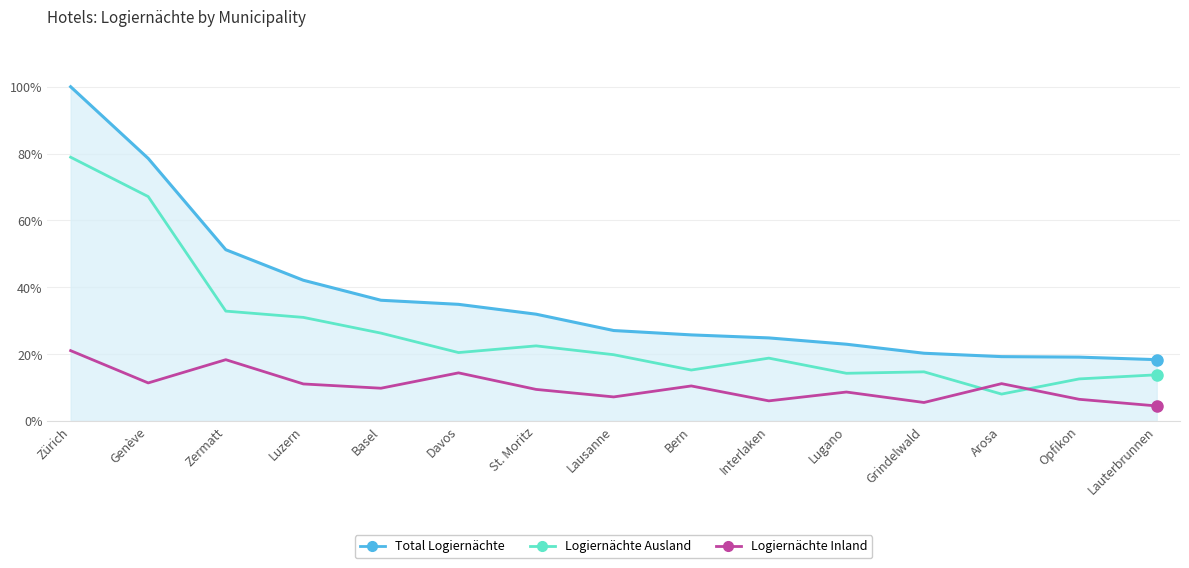

True or false: Logiernächte Inland and Total Logiernächte intersect in this chart.

False